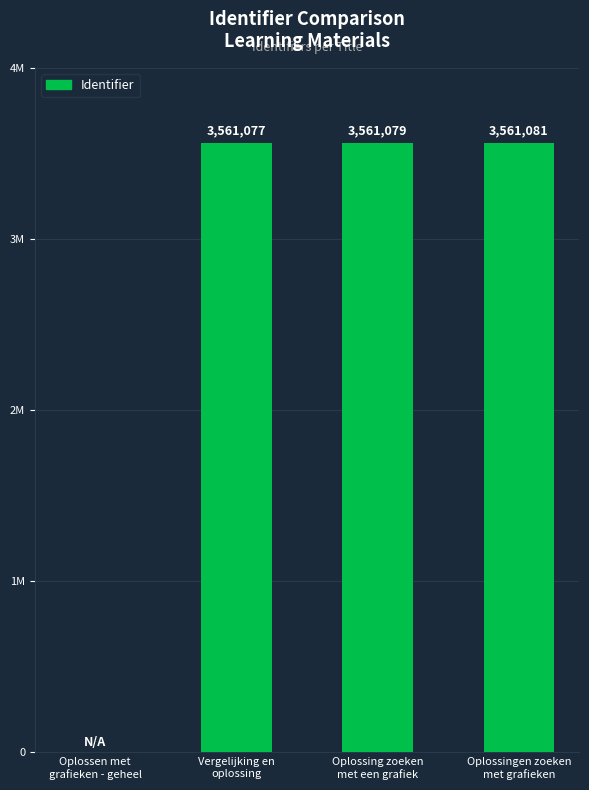

Are the bars horizontal?

No